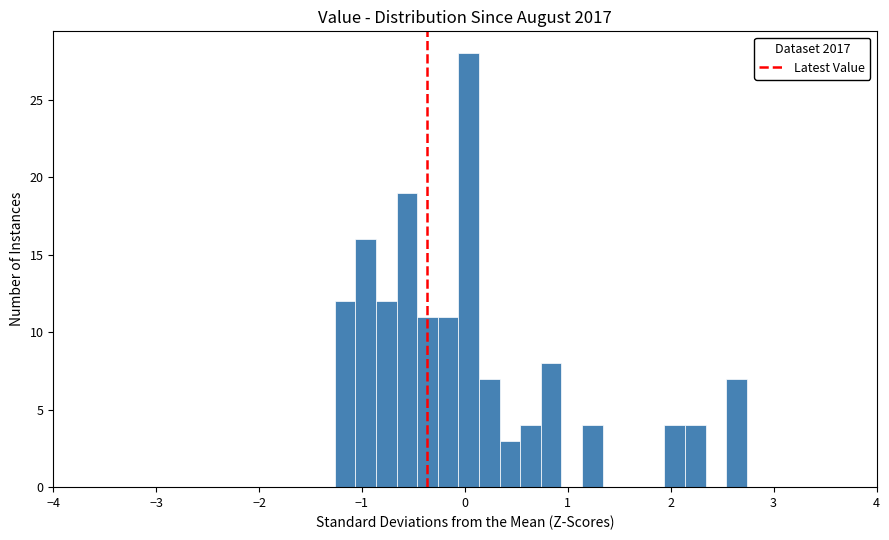

Around what value on the x-axis is the tallest bar? Give the approximate position of its centre, as read against the axis.

0.0